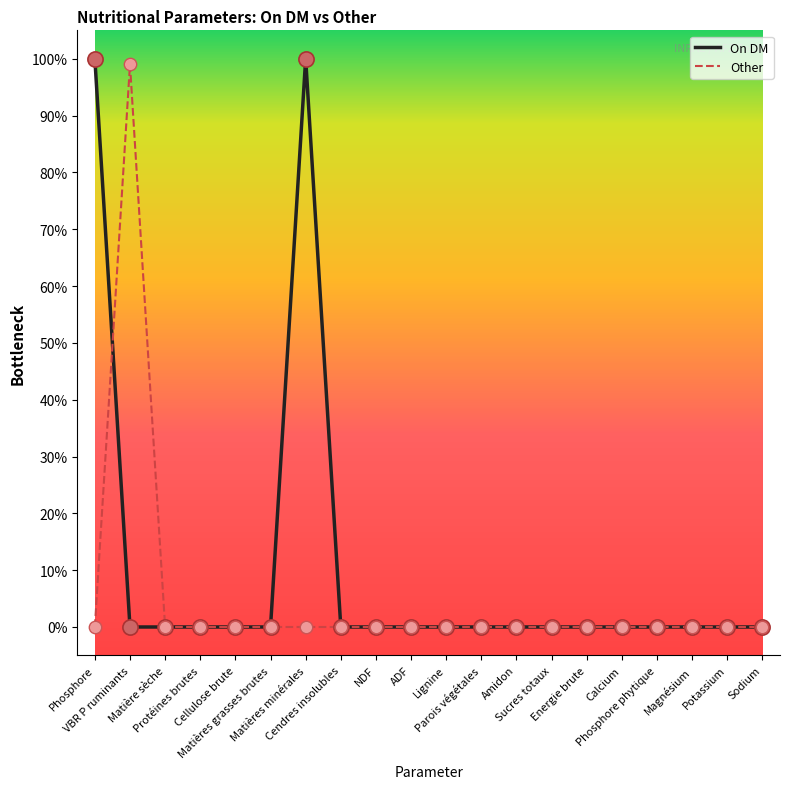

Which series has the largest total across all categories?

On DM